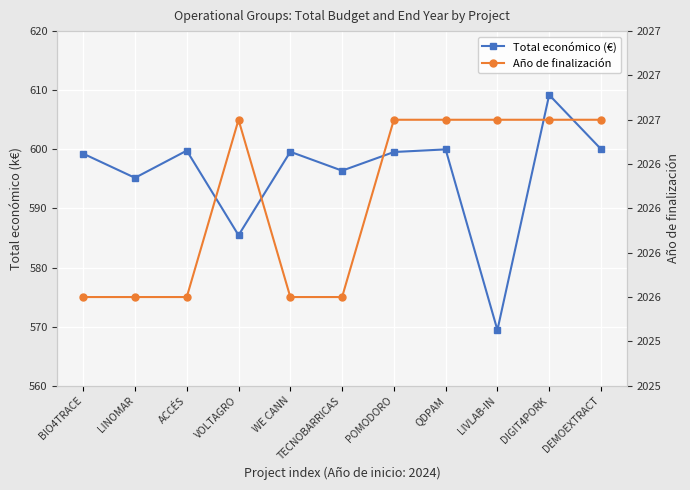

True or false: Año de finalización and Total económico (€) intersect in this chart.

False